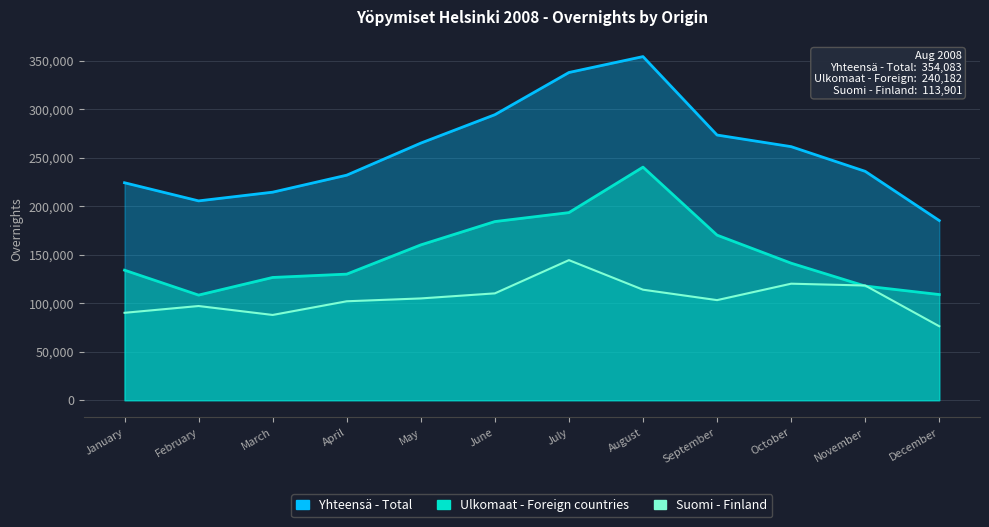

What are all the series names shown in the legend?

Yhteensä - Total, Ulkomaat - Foreign countries, Suomi - Finland